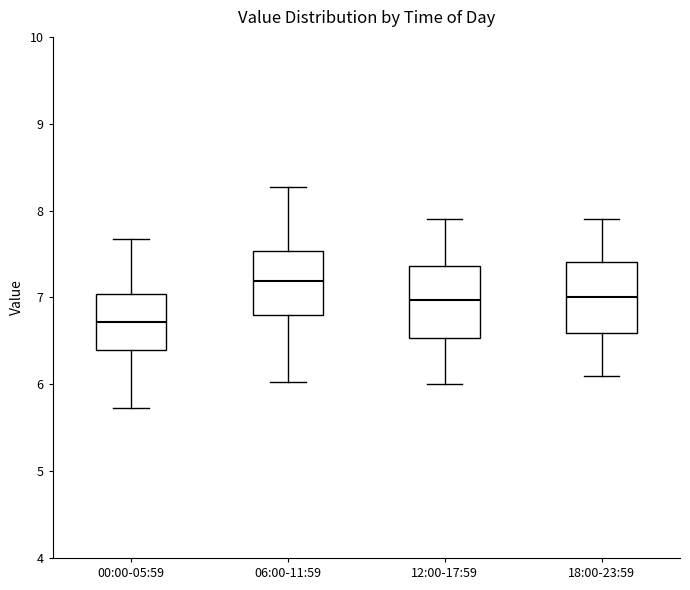

Where does the median line of the box for 12:00-17:59 sit on the y-axis? The values are not printed on the chart, so give them approximately, as read against the axis.

7.0